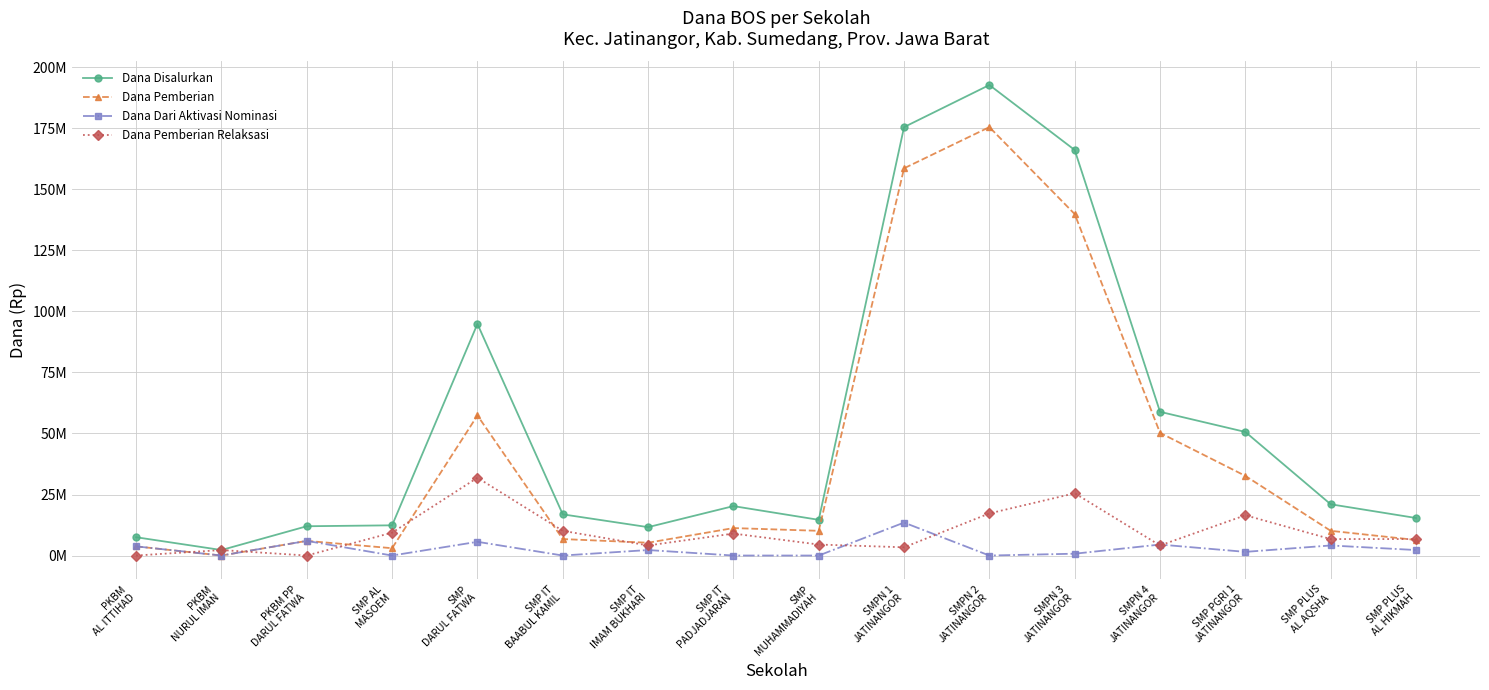

What are all the series names shown in the legend?

Dana Disalurkan, Dana Pemberian, Dana Dari Aktivasi Nominasi, Dana Pemberian Relaksasi